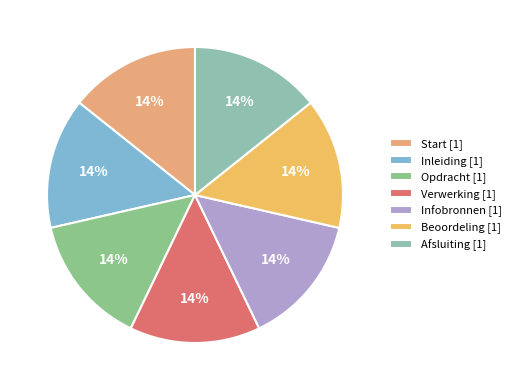

To the nearest percent, what is the average slice percentage?

14%